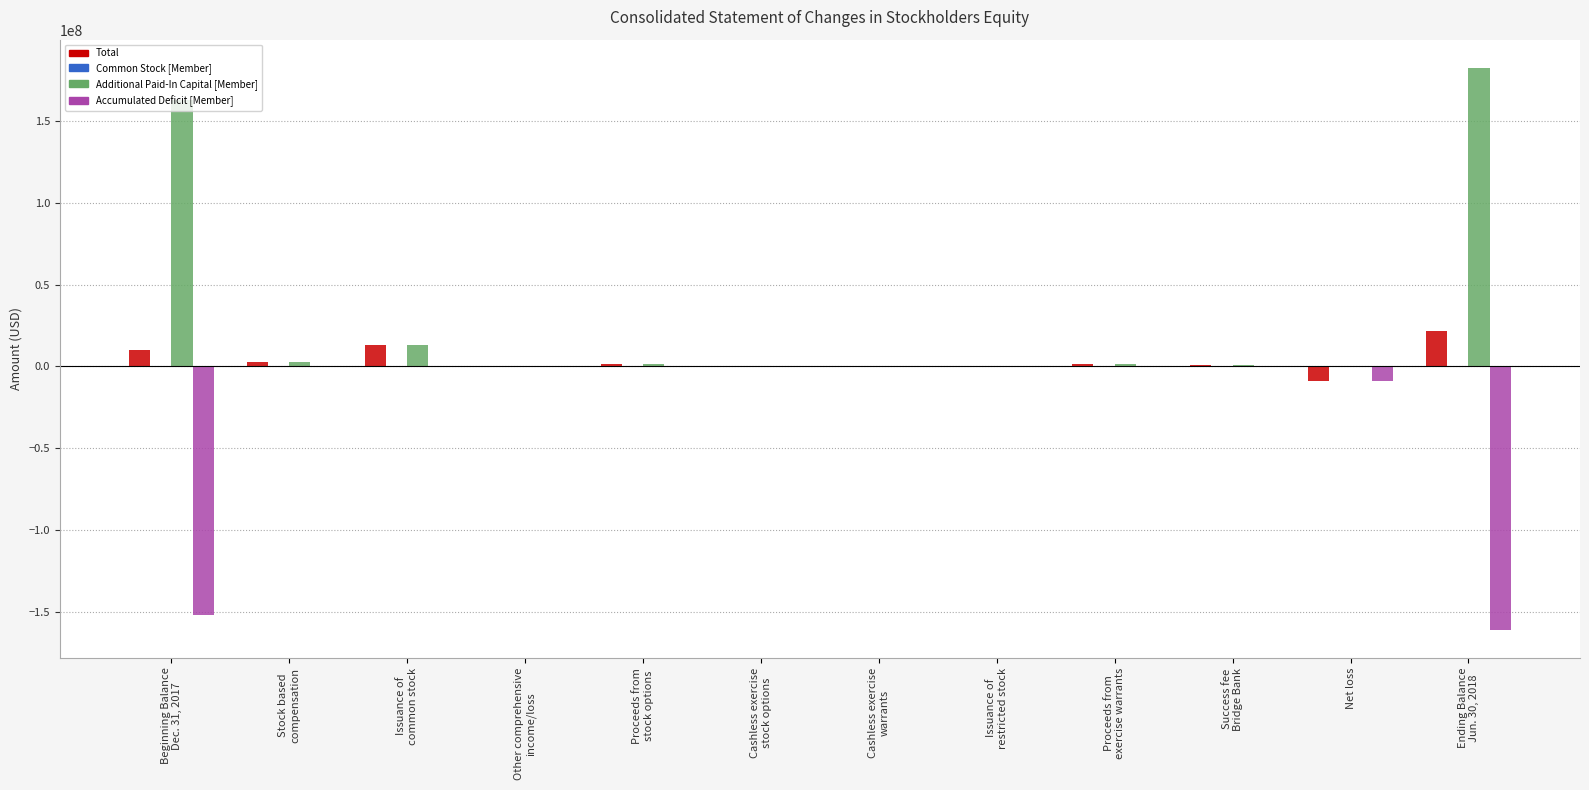

What is the highest value of the Total series?

21560839